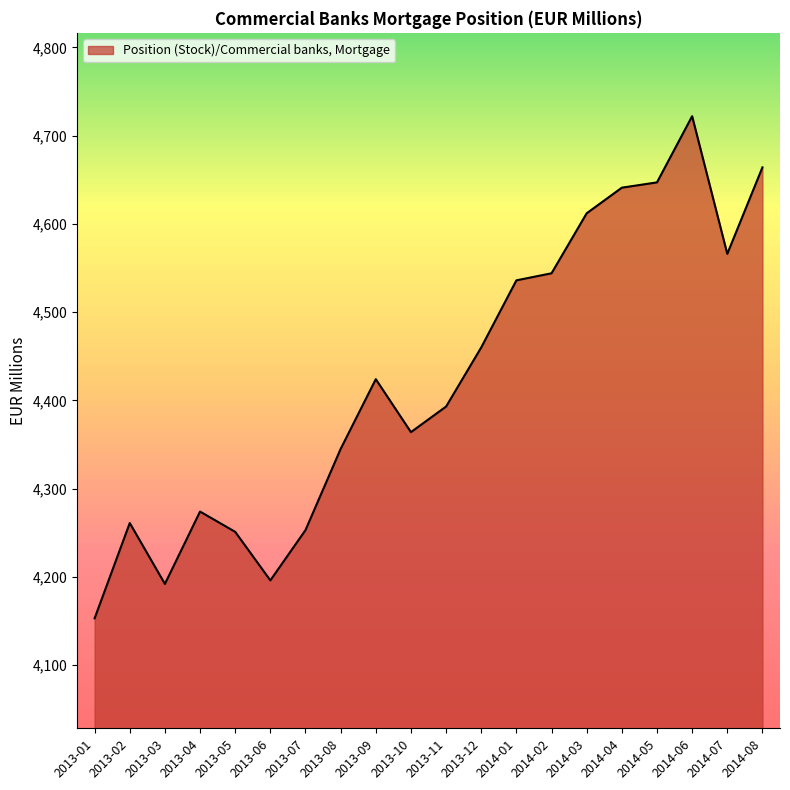

Between 2013-06 and 2014-07, which is larger?

2014-07